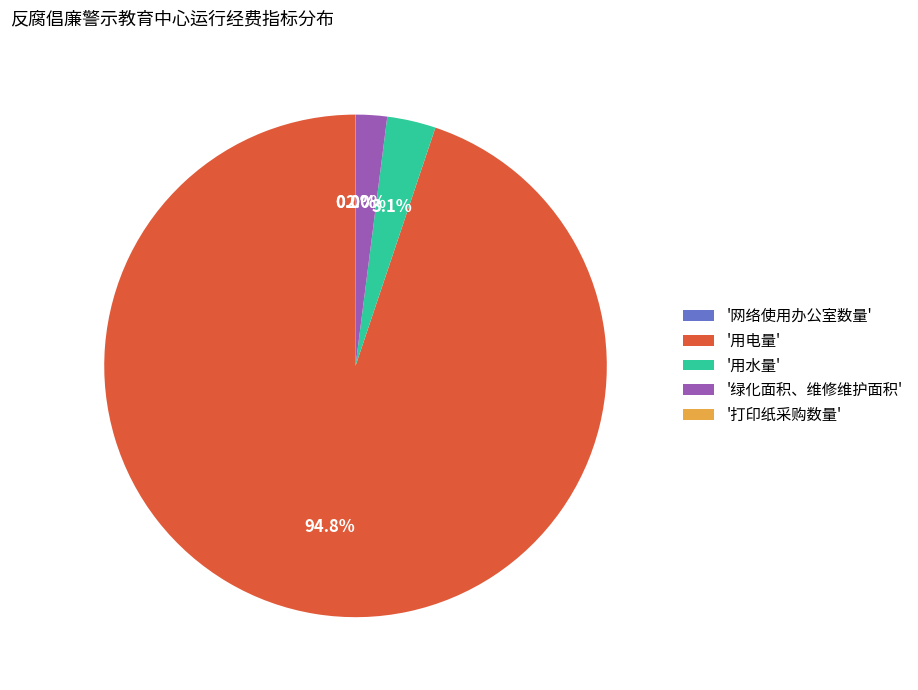

Combined, do '用水量' and '用电量' account for over 50%?

Yes